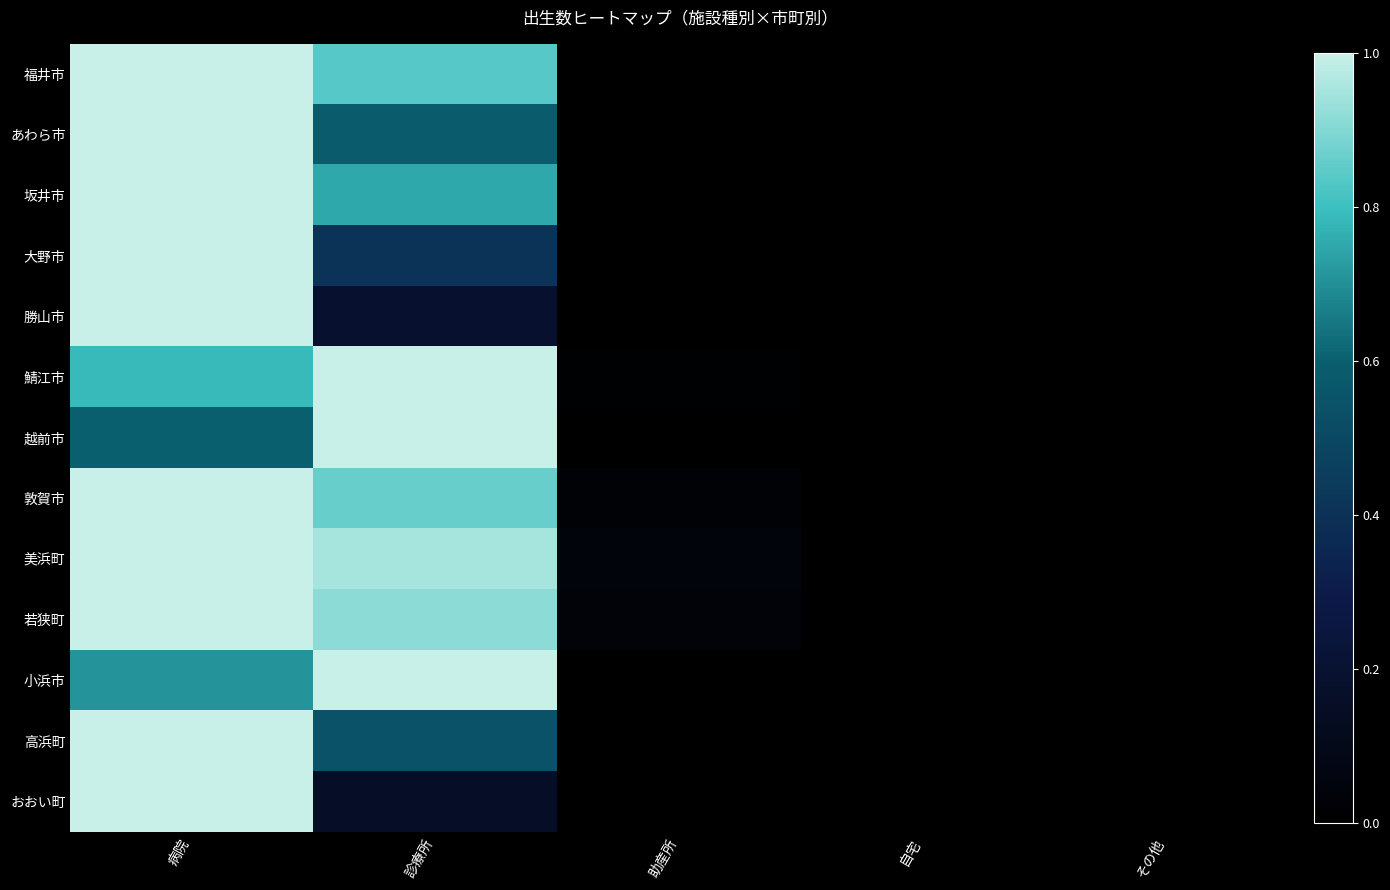

How many data points does each series have?

5